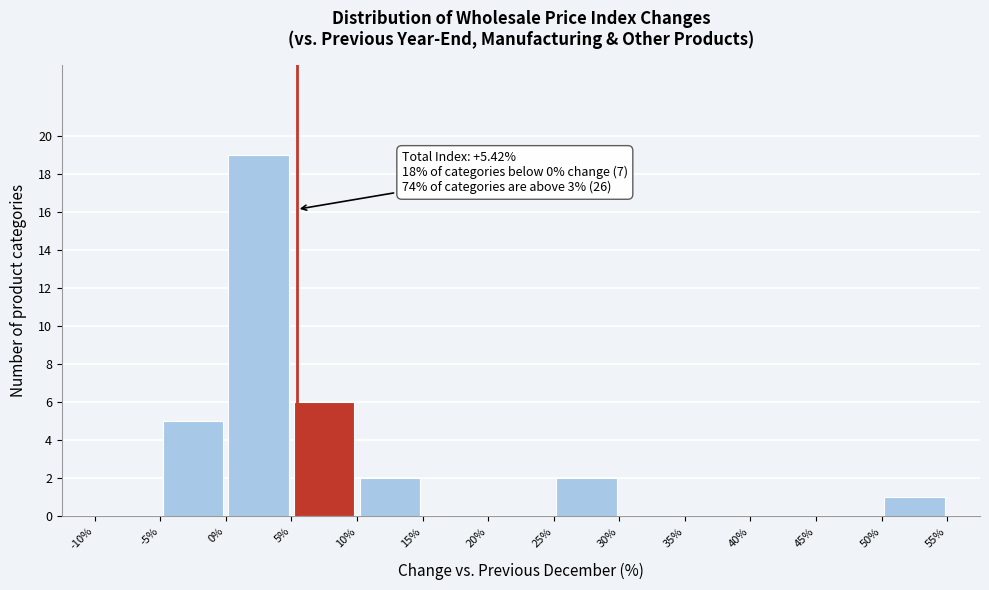

Over which range of the x-axis is the bar tallest?

0% to 5%